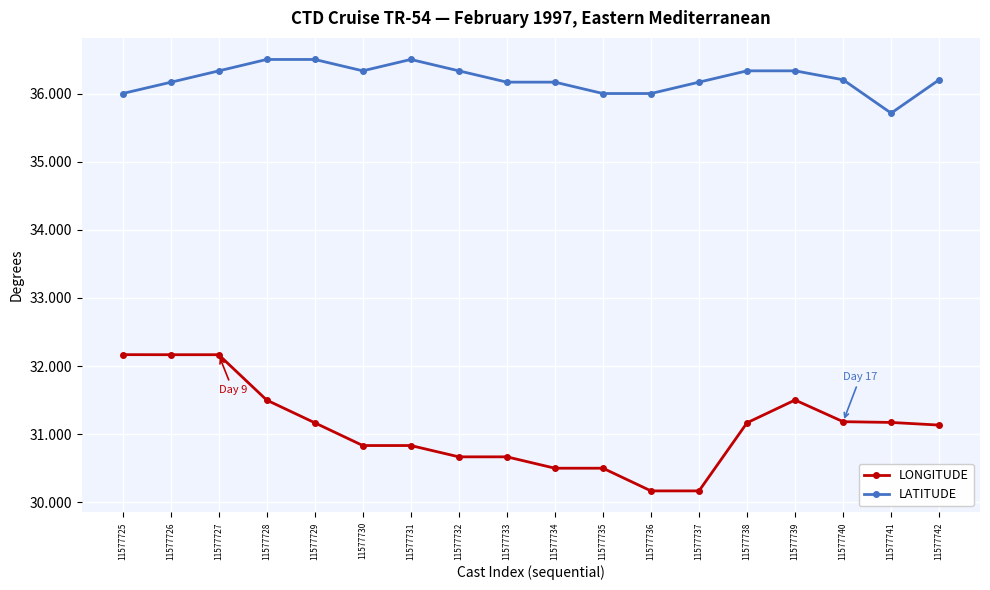

True or false: LONGITUDE and LATITUDE intersect in this chart.

False